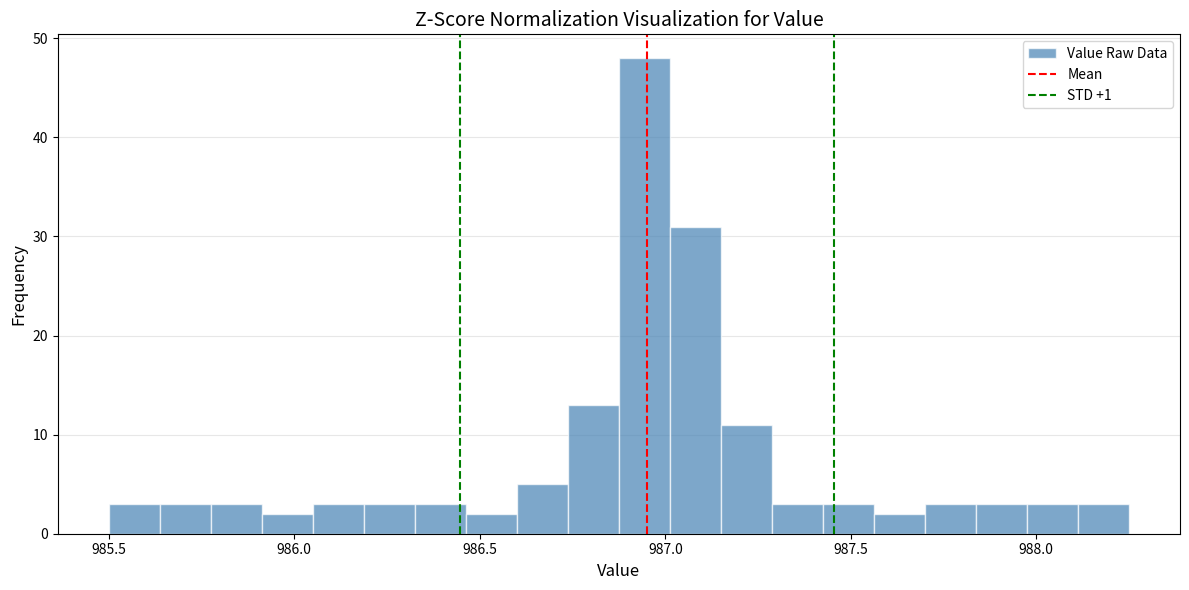

Read against the x-axis, roughly where is the centre of the tallest bar?

986.95